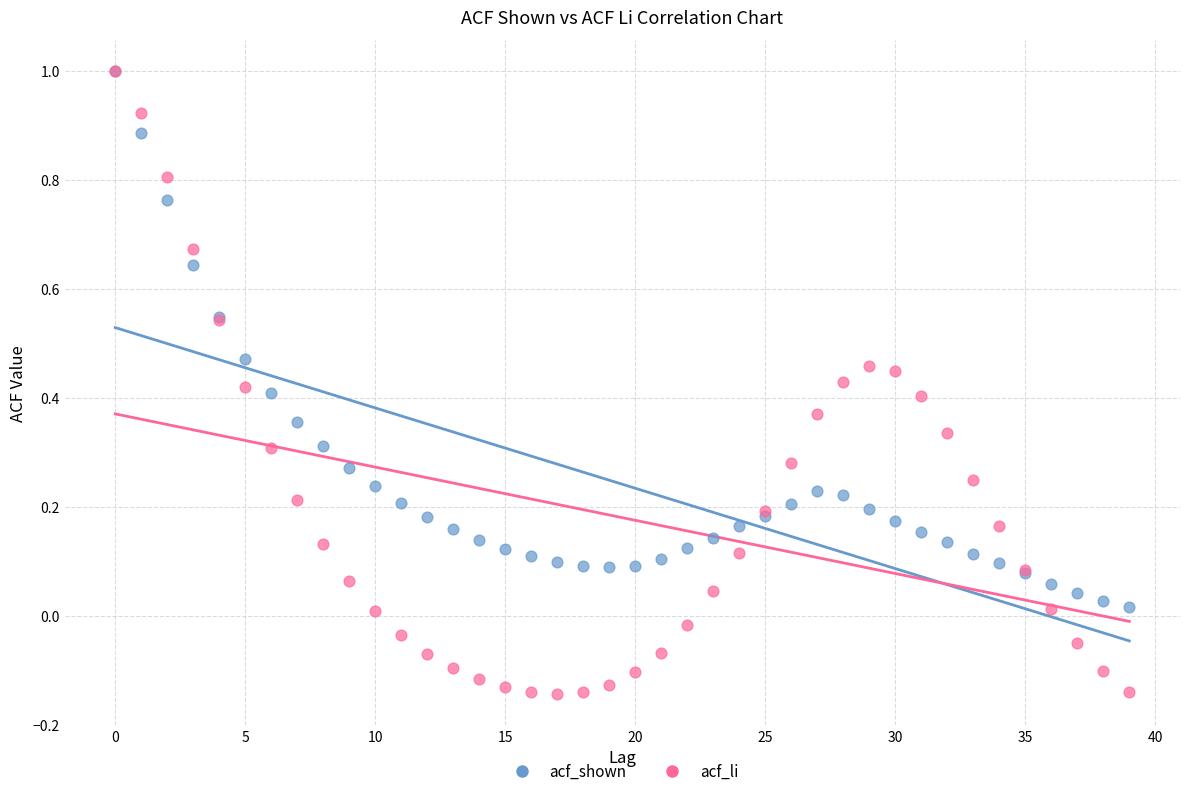

Which series reaches the minimum Y coordinate?

acf_li